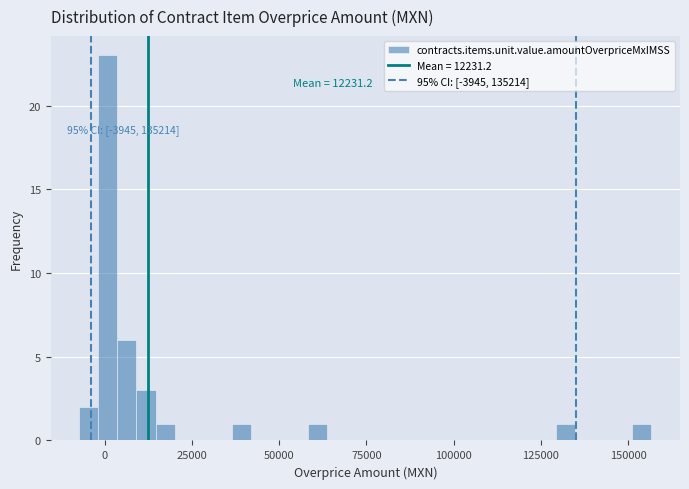

Around what value on the x-axis is the tallest bar? Give the approximate position of its centre, as read against the axis.

0